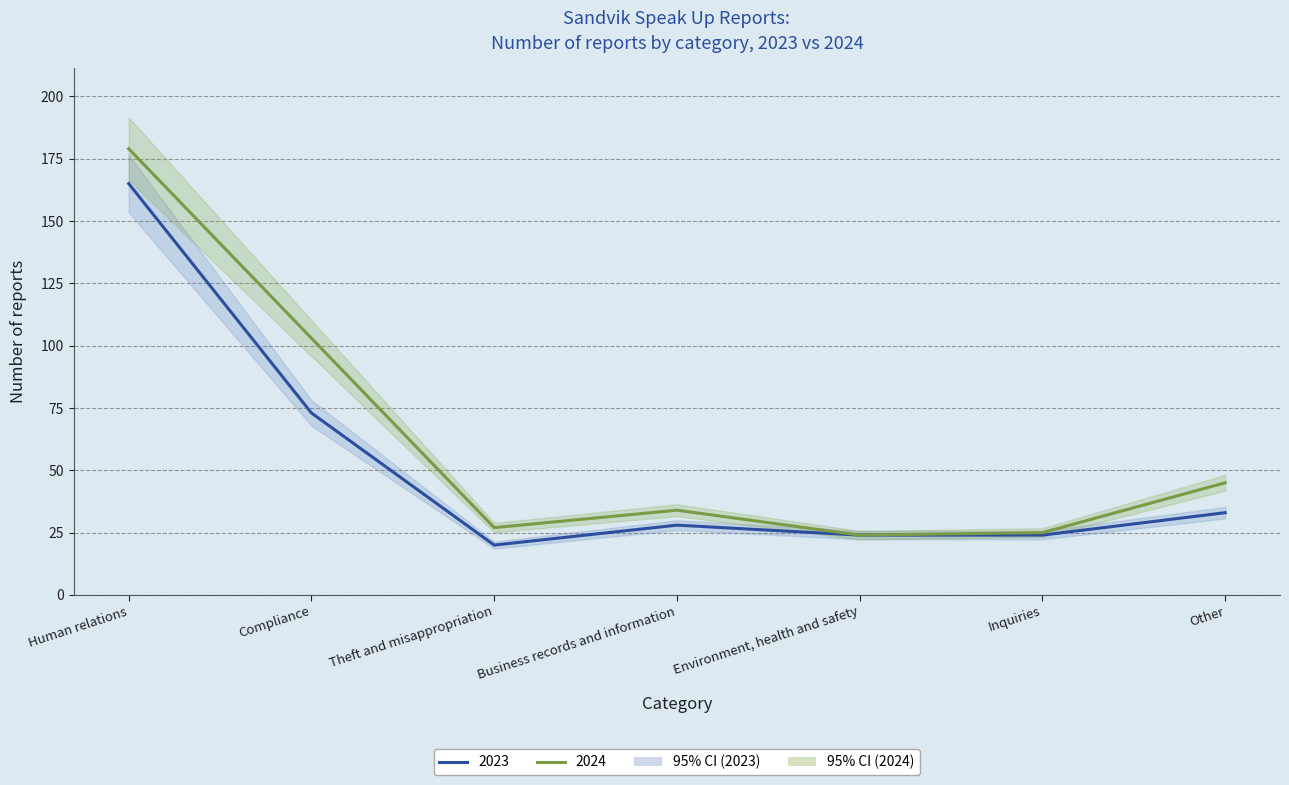

Which series has the largest range (max minus min)?

2024